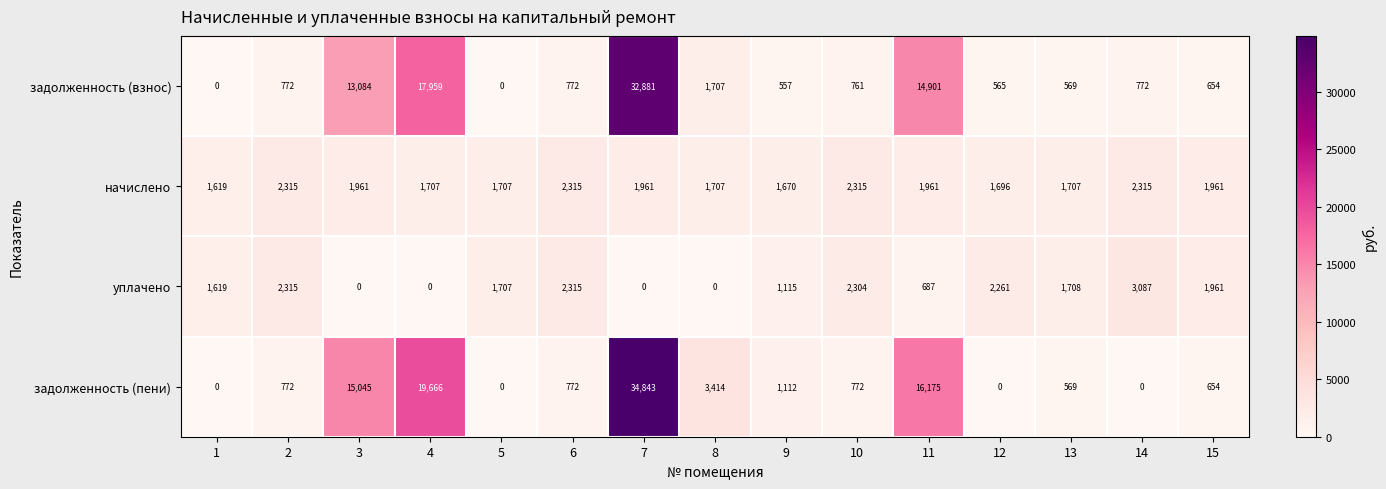

What is the average value of the задолженность (взнос) series?

5730